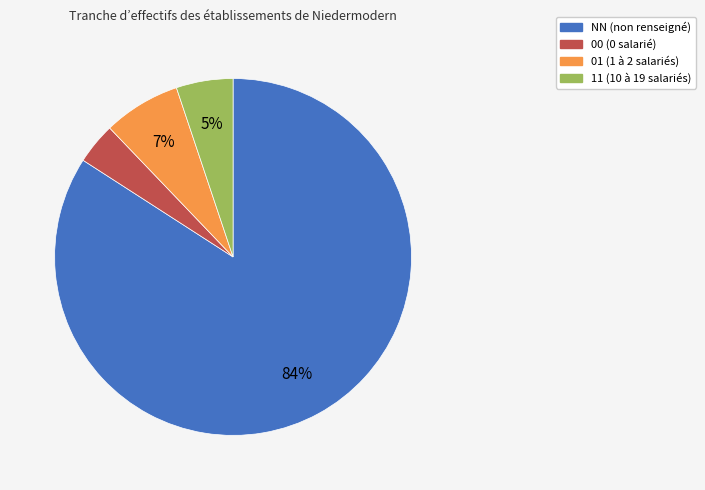

To the nearest percent, what is the difference between the 01 and 11 slice percentages?

2%